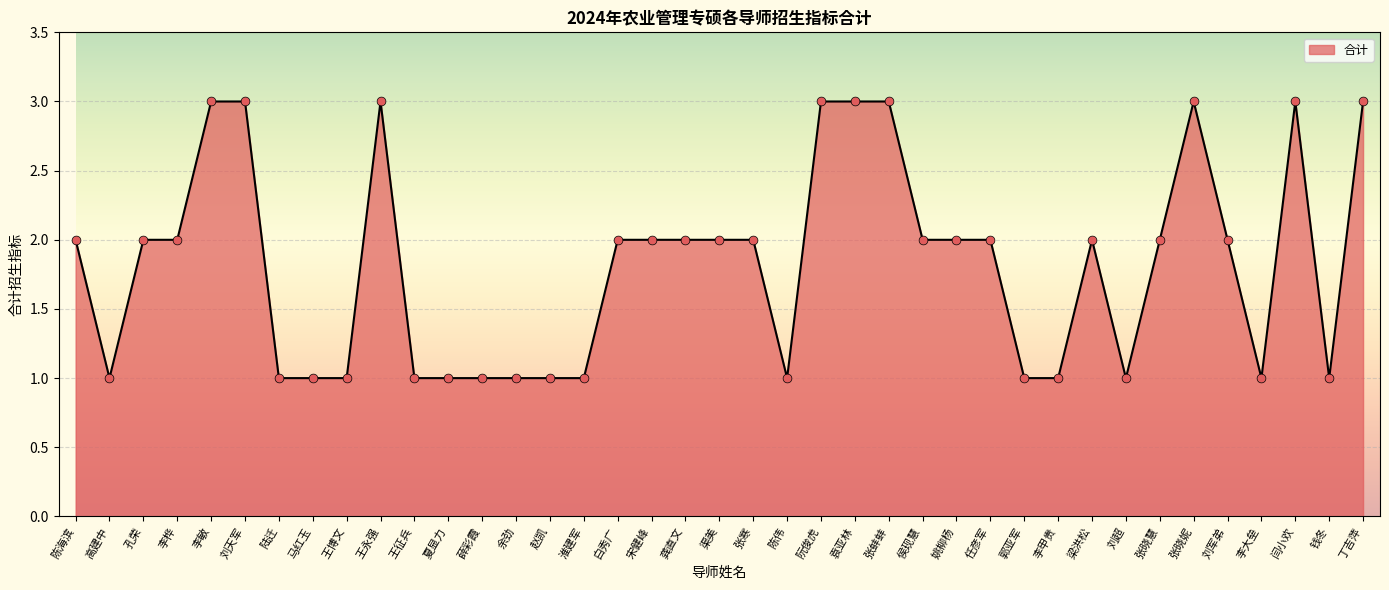

What is the change in value from 夏显力 to 阮俊虎?

+2